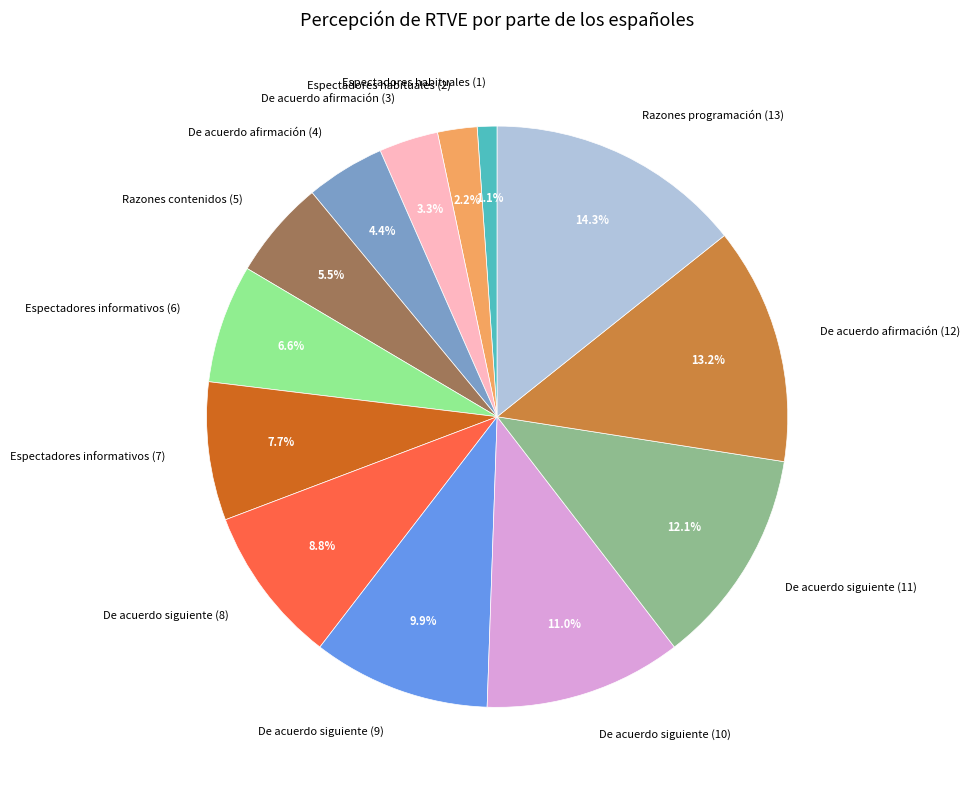

To the nearest percent, what is the difference between the largest and smallest slice percentages?

13%